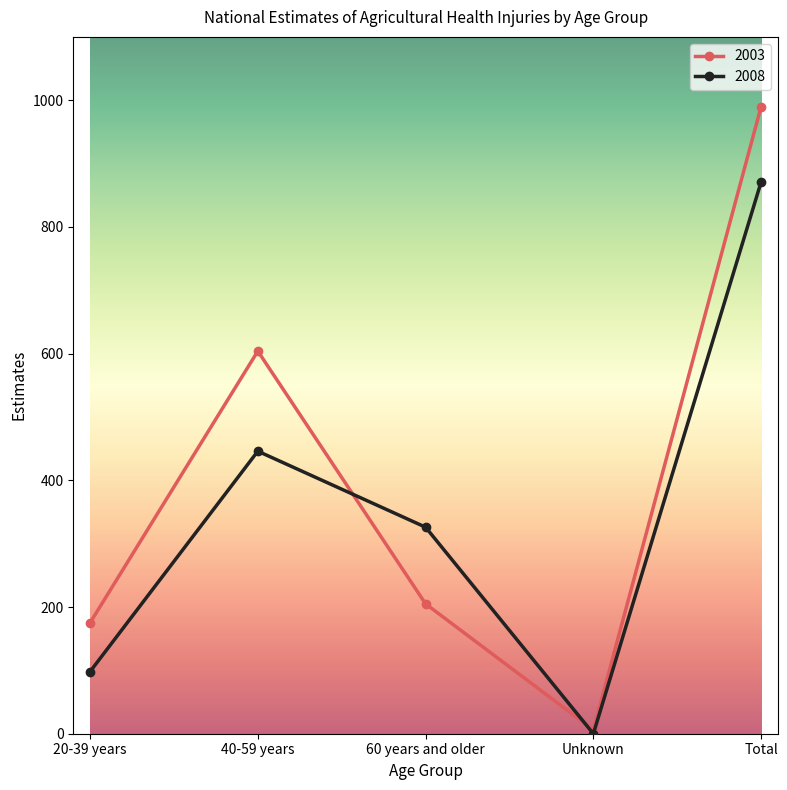

At which category does 2008 reach its first local valley?

Unknown